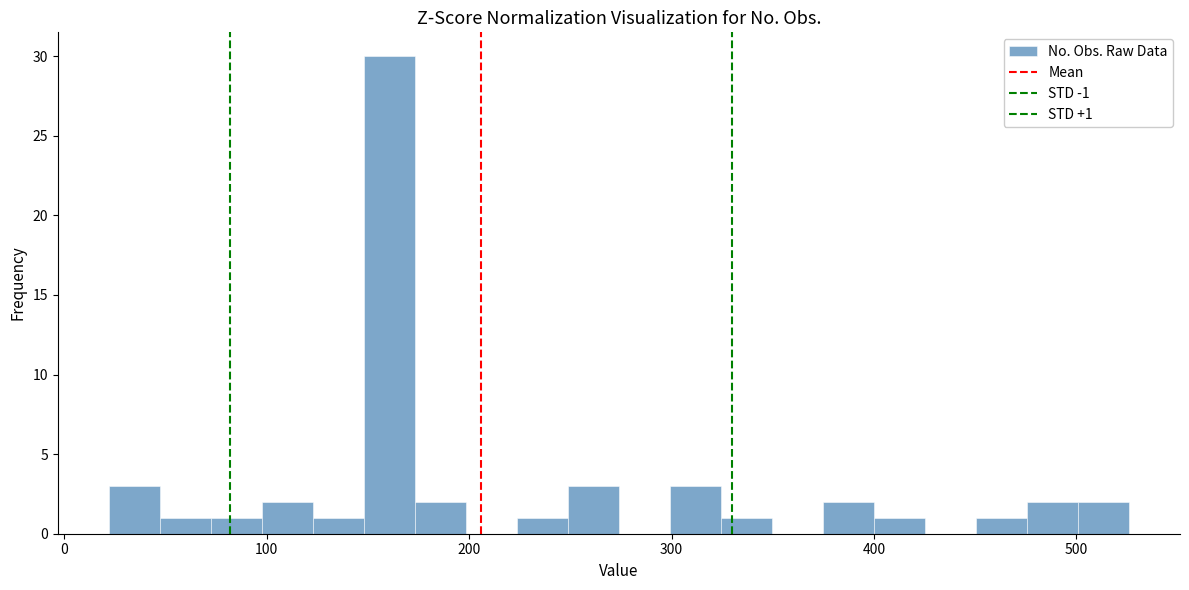

Around what value on the x-axis is the tallest bar? Give the approximate position of its centre, as read against the axis.

160